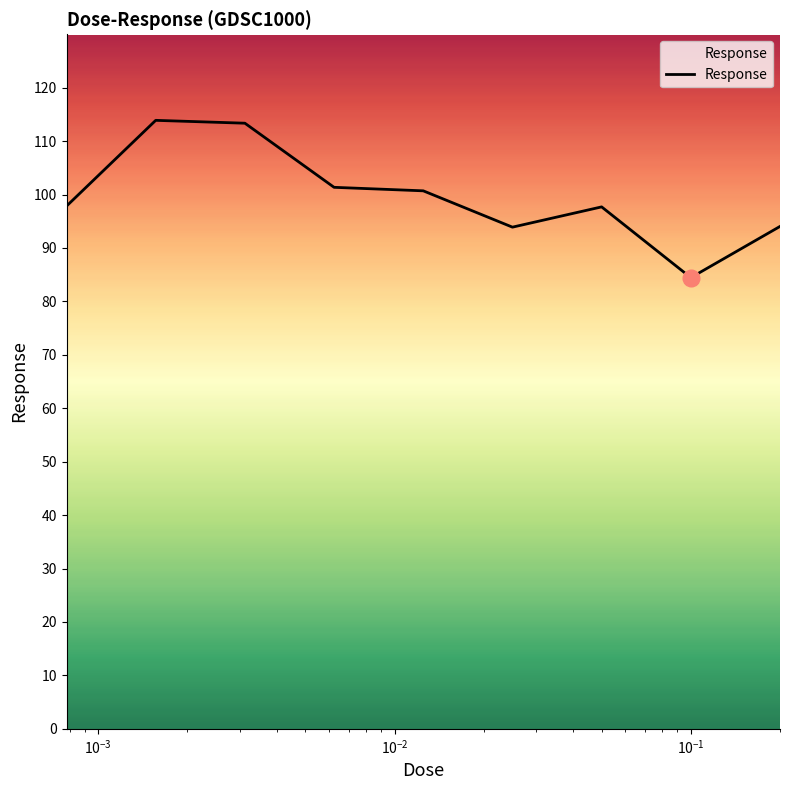

What is the minimum value shown in the chart?

84.4